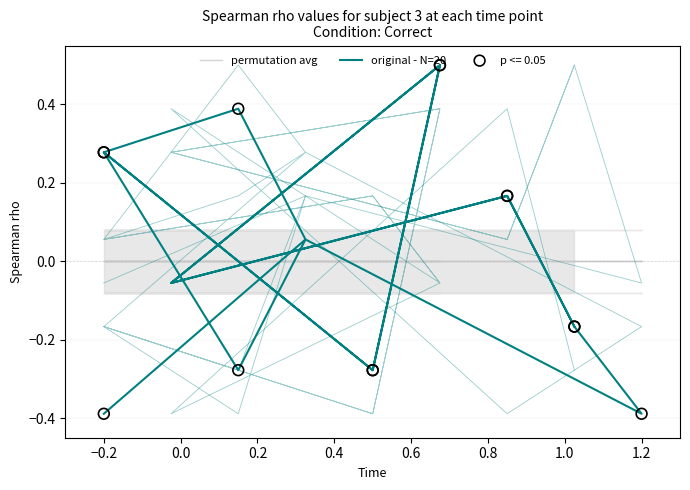

What are all the series names shown in the legend?

permutation avg, original - N=20